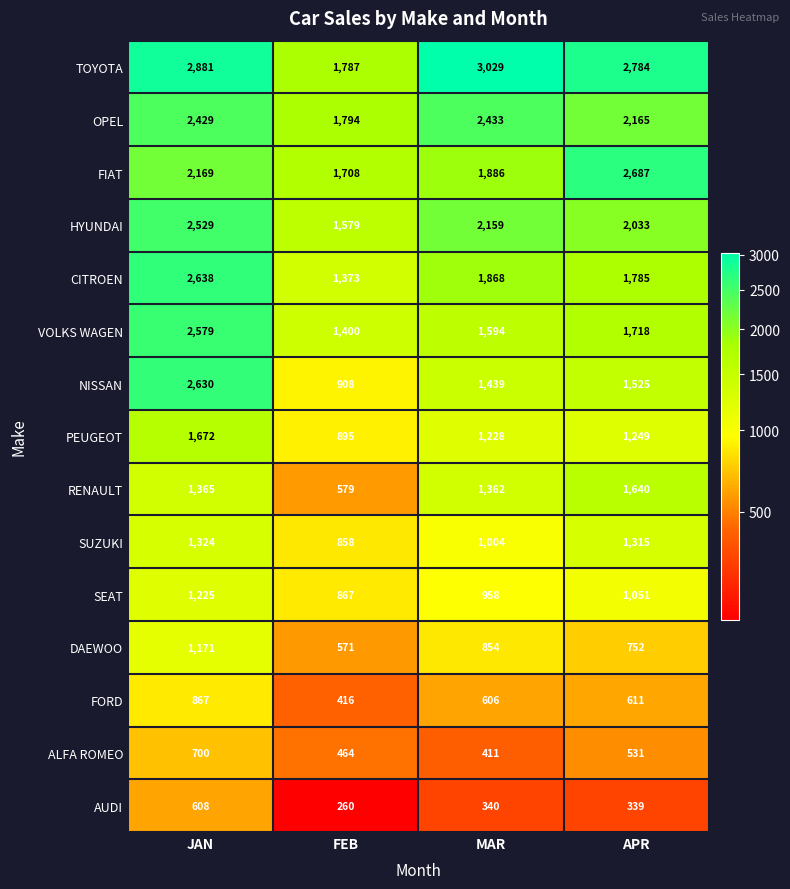

Read the PEUGEOT value at APR, to the nearest 100.

1200